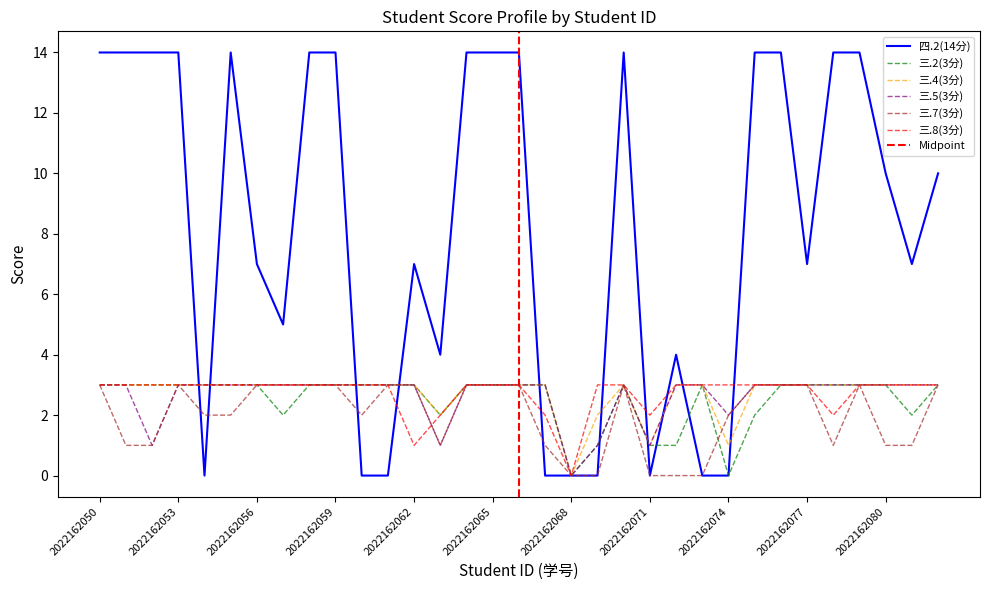

At which label is 四.2(14分) closest to 7?

2022162056